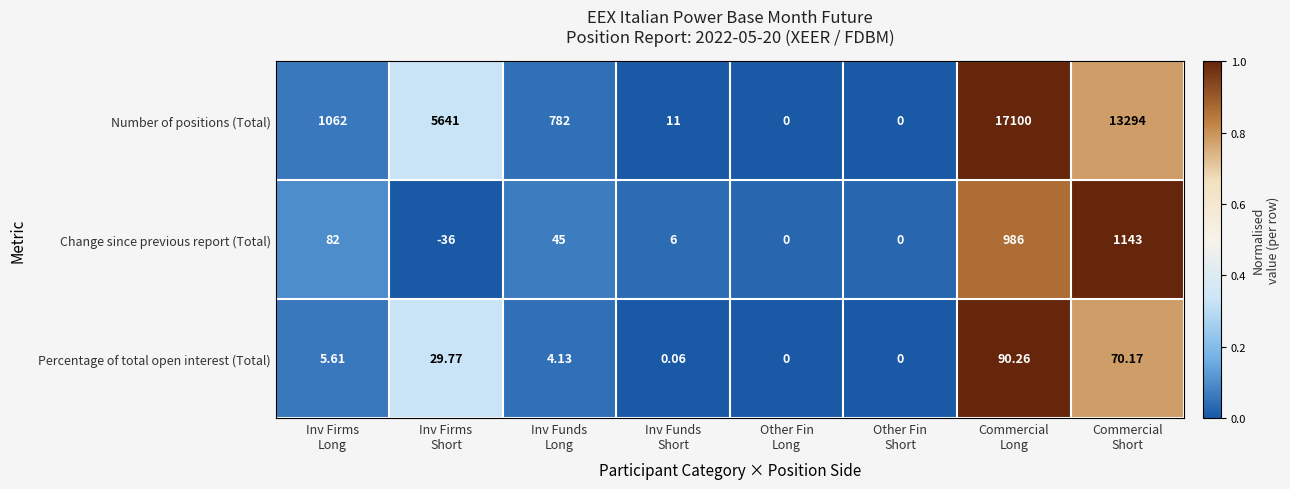

Which series has the largest total across all categories?

Number of positions (Total)